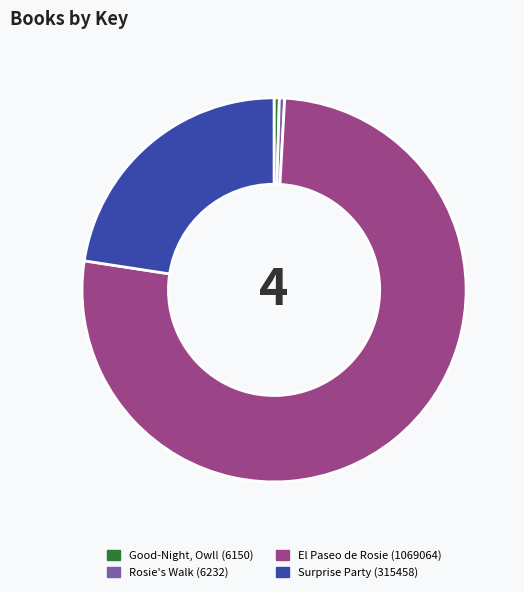

Do Good-Night, Owl! (6150) and Rosie's Walk (6232) together represent more than half of the pie?

No